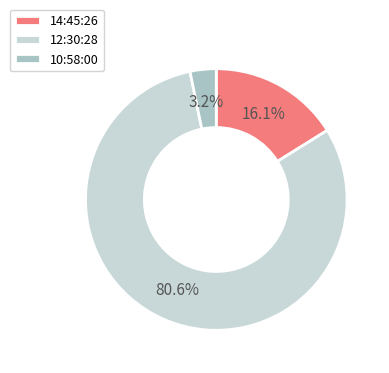

How many segments does this pie chart have?

3